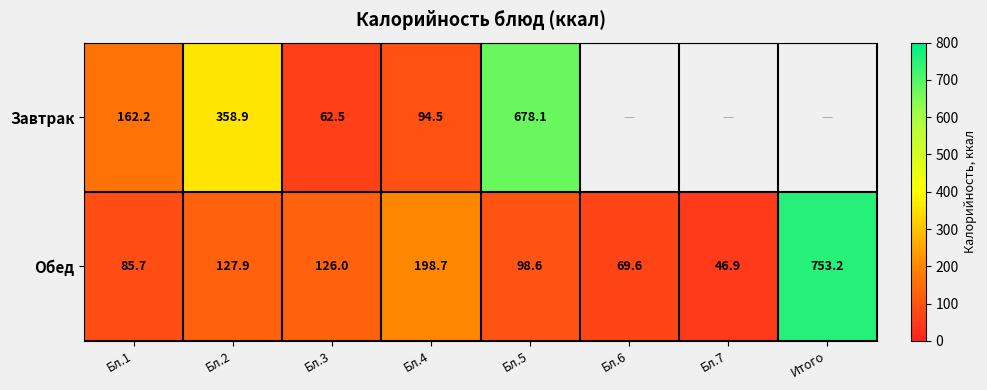

Rank the categories by Обед value from lowest to highest.

Бл.7, Бл.6, Бл.1, Бл.5, Бл.3, Бл.2, Бл.4, Итого